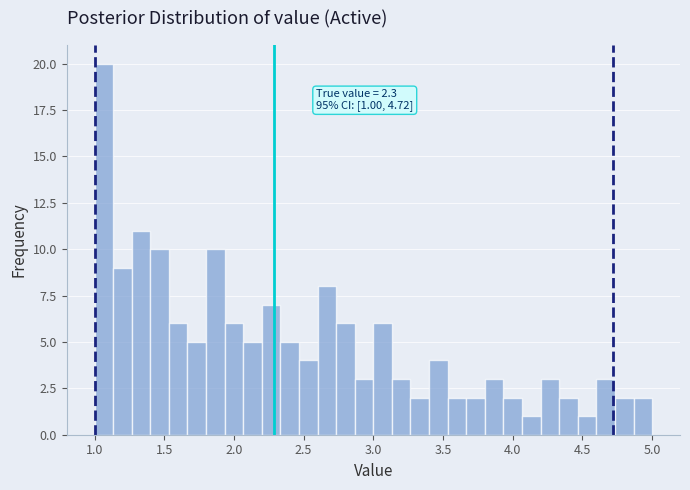

Read against the x-axis, roughly where is the centre of the tallest bar?

1.05